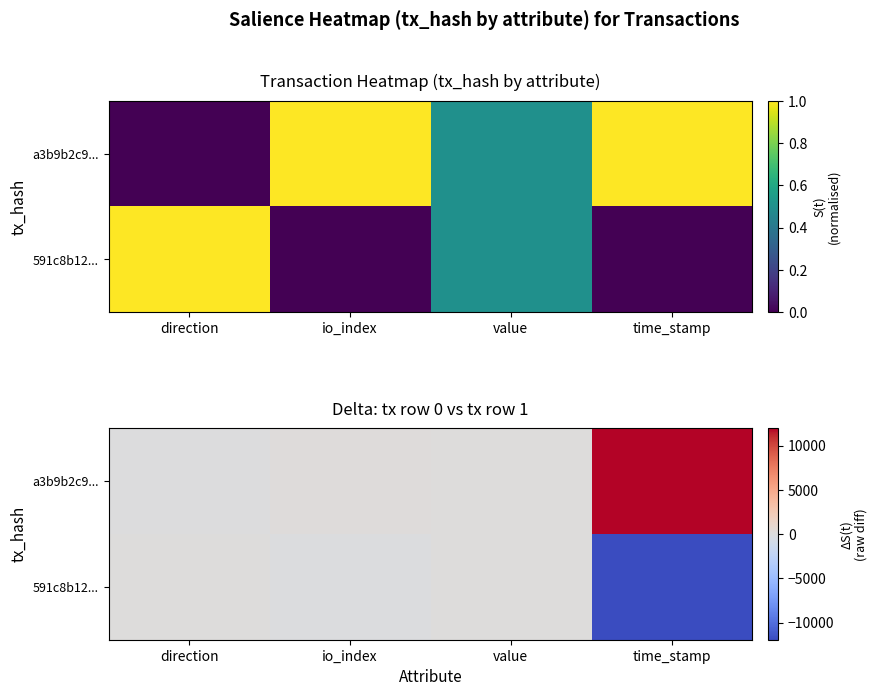

Rank the series at direction from lowest to highest value.

a3b9b2c9..., 591c8b12...